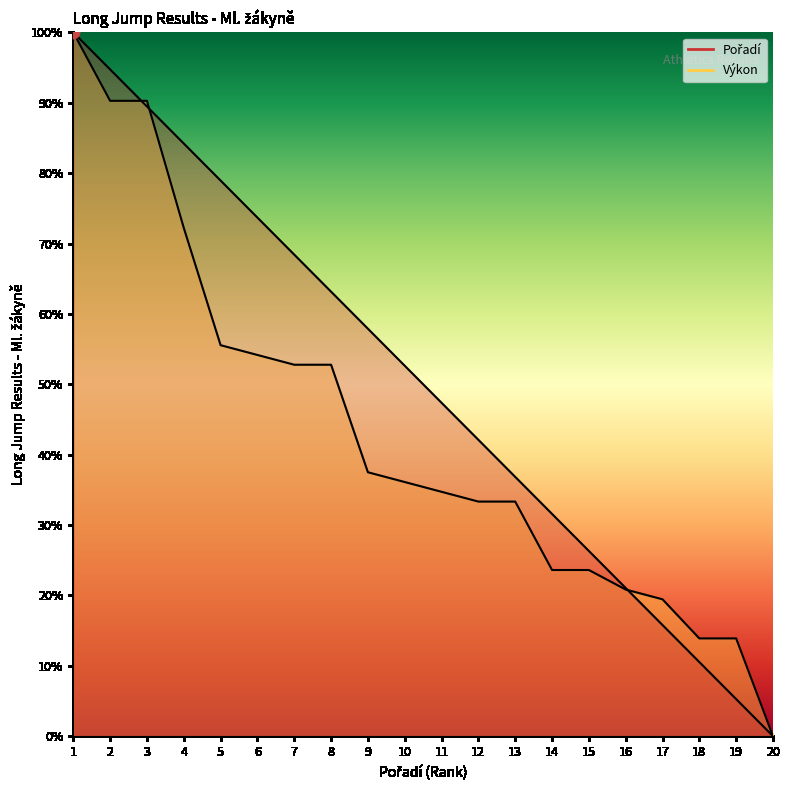

Which series contains the lowest Y value?

Pořadí